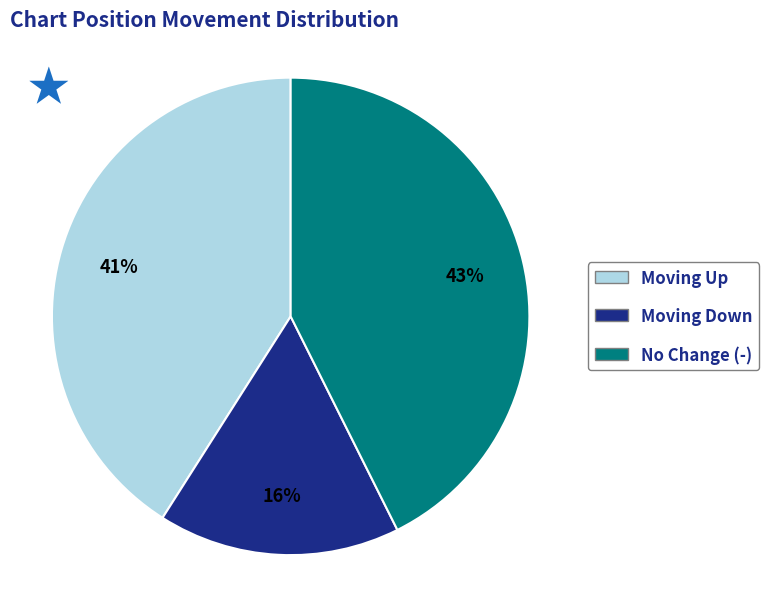

Does any single category account for the majority?

No